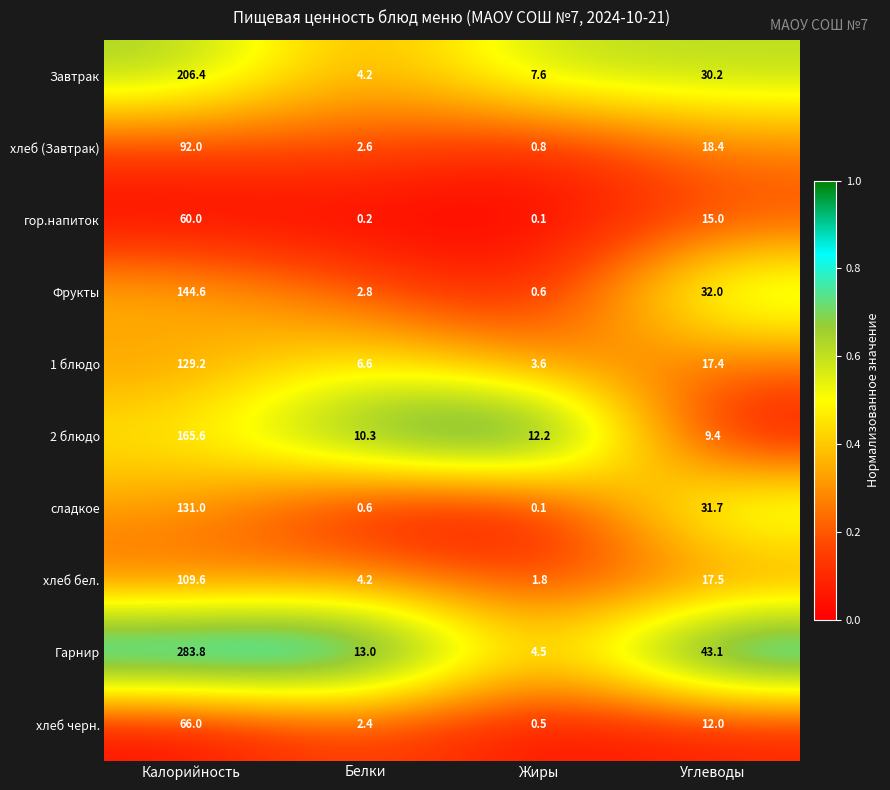

Which series has the largest total across all categories?

Гарнир